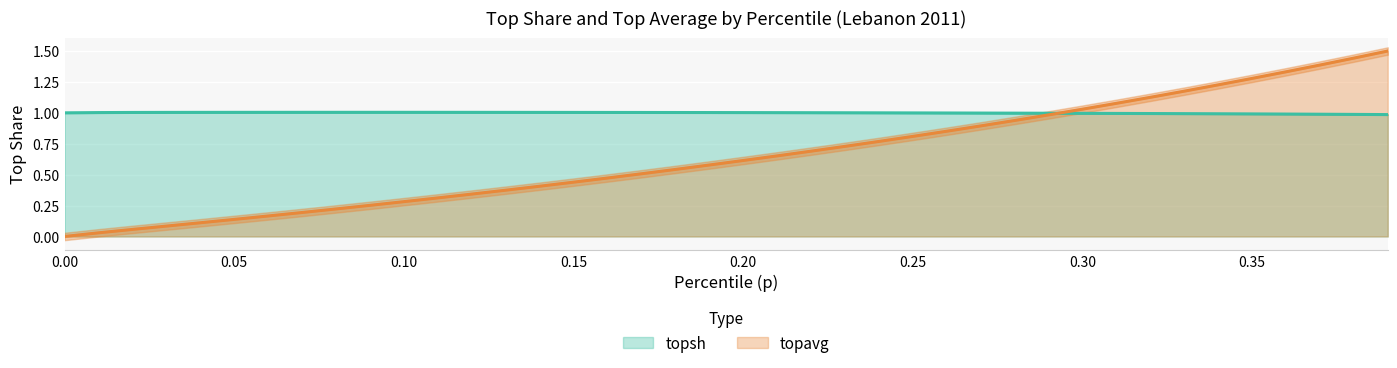

Reading right to left, list all the values displayed in this chart.

topsh: 1.0	1.0	1.0	1.0	1.0	1.0	1.0	1.0	1.0	1.0	1.0	1.0	1.0	1.0	1.0	1.0	1.0	1.0	1.0	1.0	1.0	1.0	1.0	1.0	1.0	1.0	1.0	1.0	1.0	1.0	1.0	1.0	1.0	1.0	1.0	1.0	1.0	1.0	1.0	1.0
topavg: 1.5	1.4	1.4	1.3	1.3	1.2	1.2	1.1	1.1	1.0	1.0	0.9	0.9	0.9	0.8	0.8	0.7	0.7	0.7	0.6	0.6	0.5	0.5	0.5	0.4	0.4	0.4	0.3	0.3	0.3	0.3	0.2	0.2	0.2	0.1	0.1	0.1	0.1	0.0	0.0